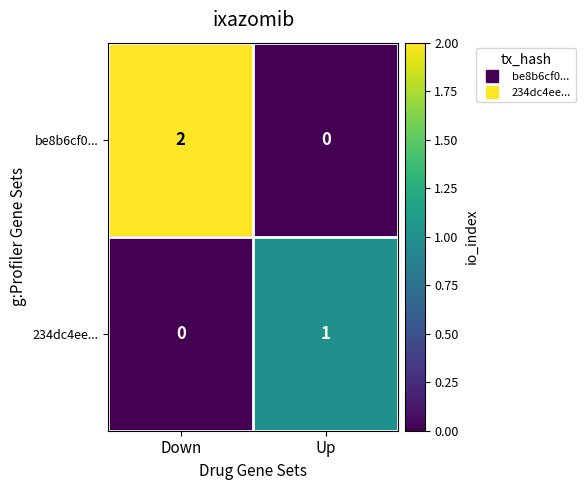

At which label is 234dc4ee... closest to 0?

Down